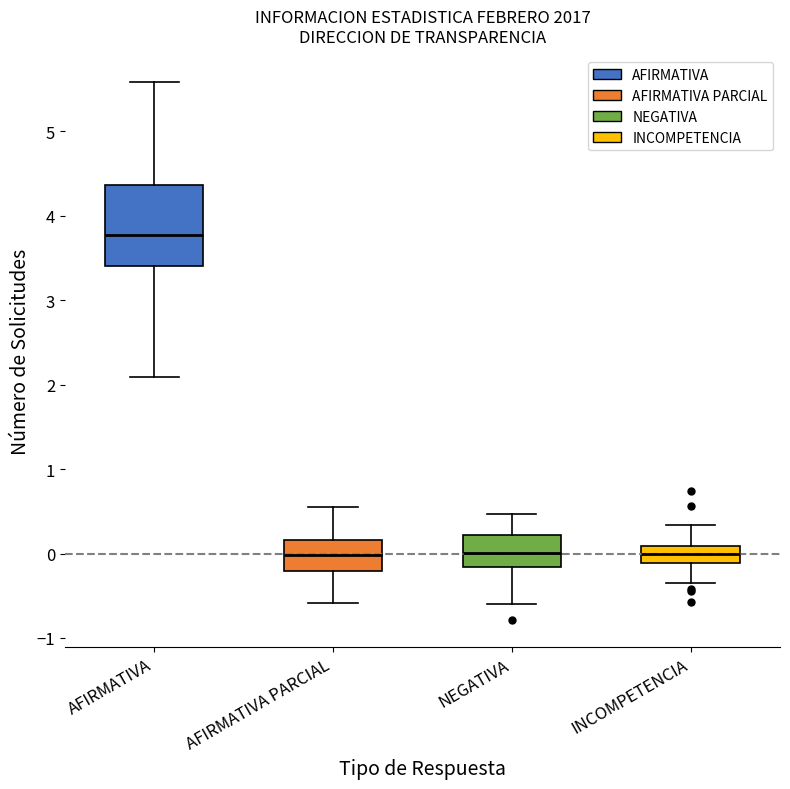

Reading left to right, transcribe this box plot: for each box, give where its median line is, the range the box spans, and where its two whiskers end, as read against the y-axis. The values are not printed on the chart, so give them approximately, as read against the axis.

AFIRMATIVA: median 3.8, box 3.4 to 4.4, whiskers 2.1 to 5.6
AFIRMATIVA PARCIAL: median 0.0, box -0.2 to 0.2, whiskers -0.6 to 0.6
NEGATIVA: median 0.0, box -0.2 to 0.2, whiskers -0.6 to 0.5
INCOMPETENCIA: median 0.0, box -0.1 to 0.1, whiskers -0.4 to 0.3